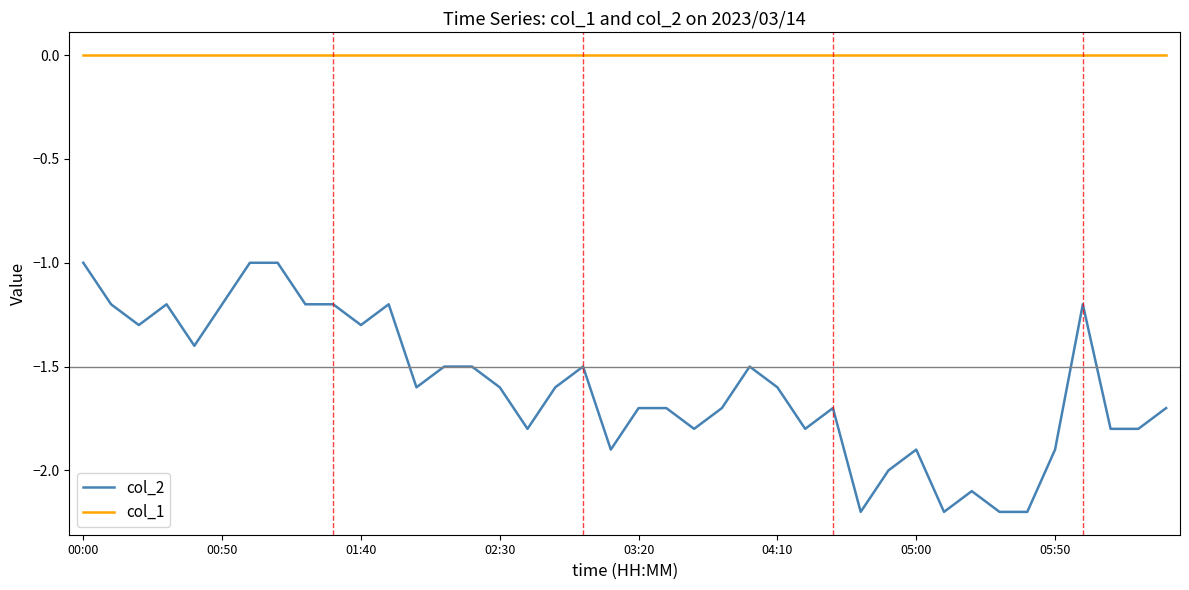

What is the sum of all col_2 values?

-63.9